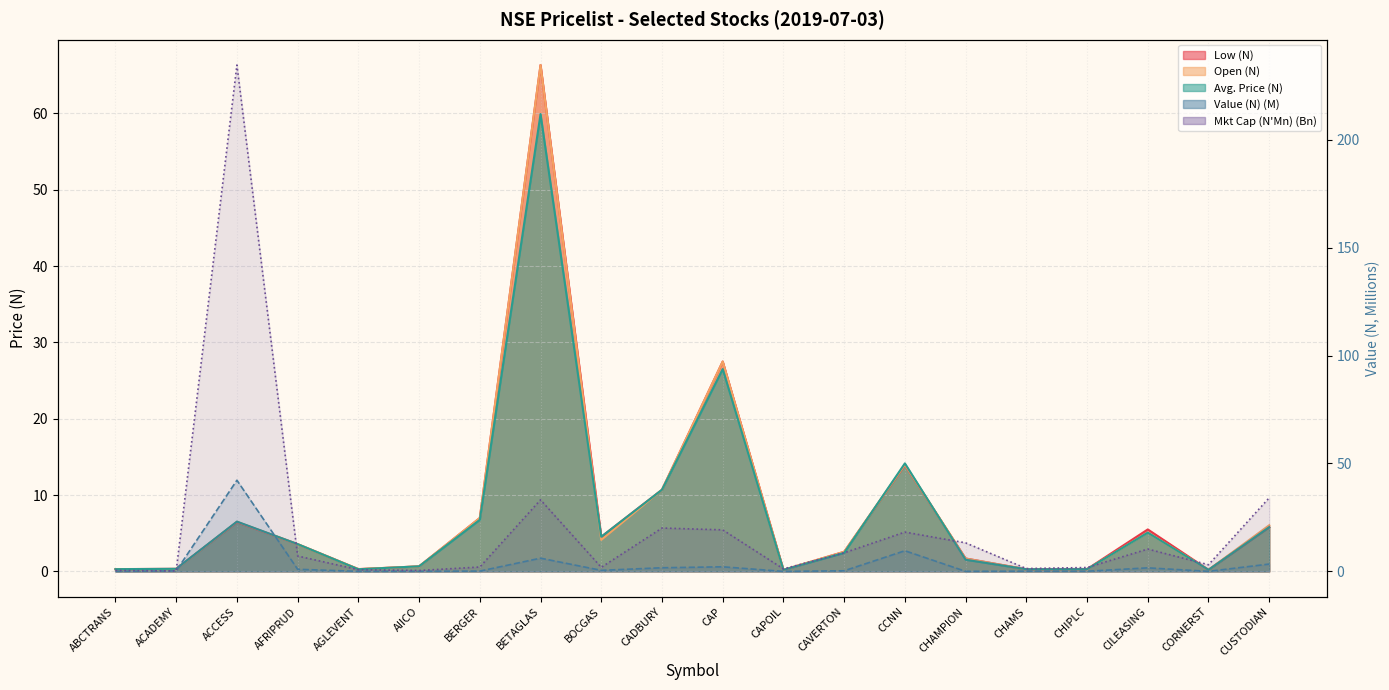

Which category has the highest value in the Open (N) series?

BETAGLAS